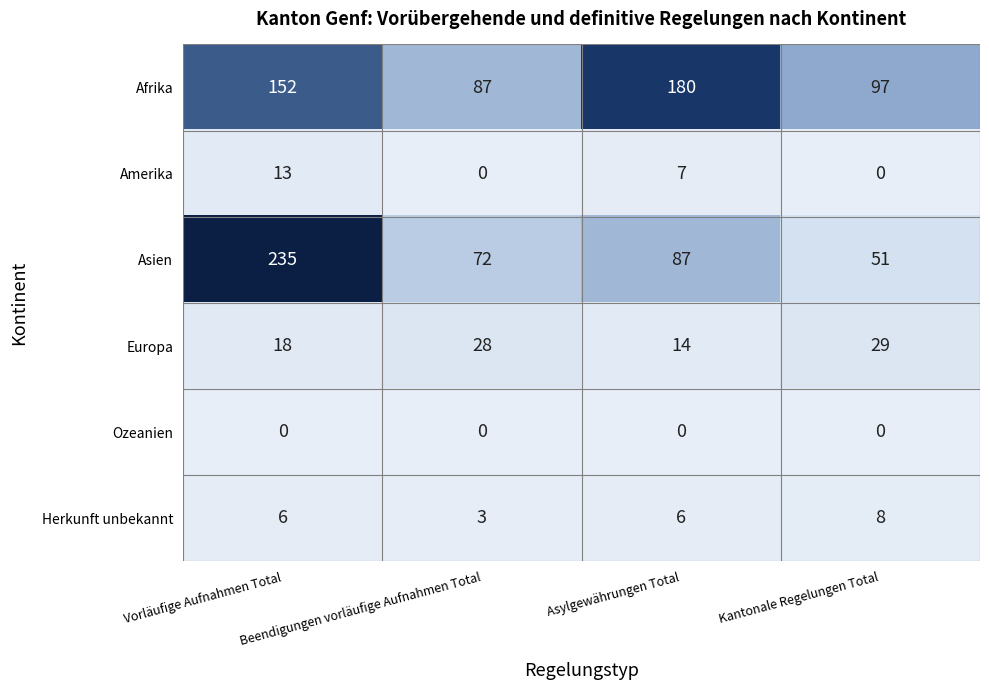

How many data points does each series have?

4